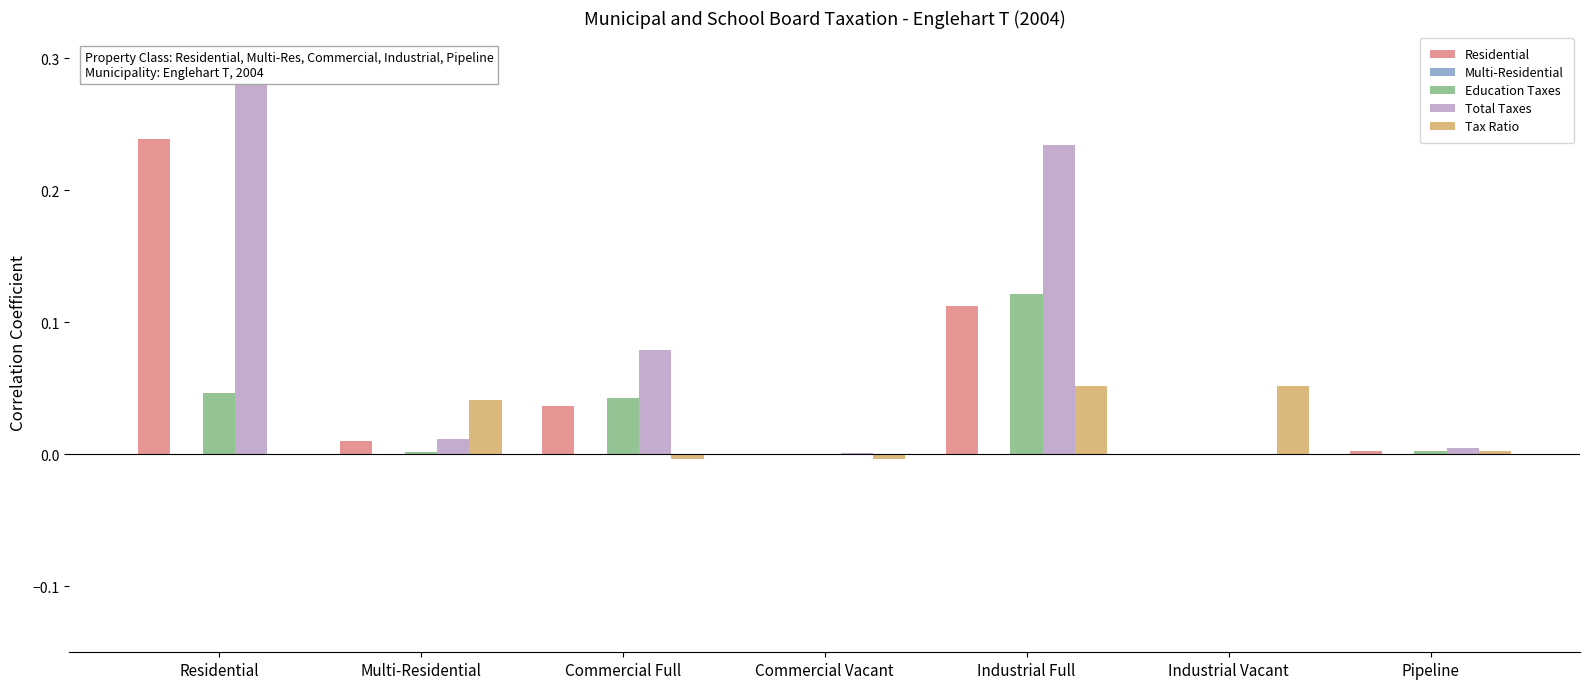

What is the difference between the maximum and minimum values in the Total Taxes series?

0.3